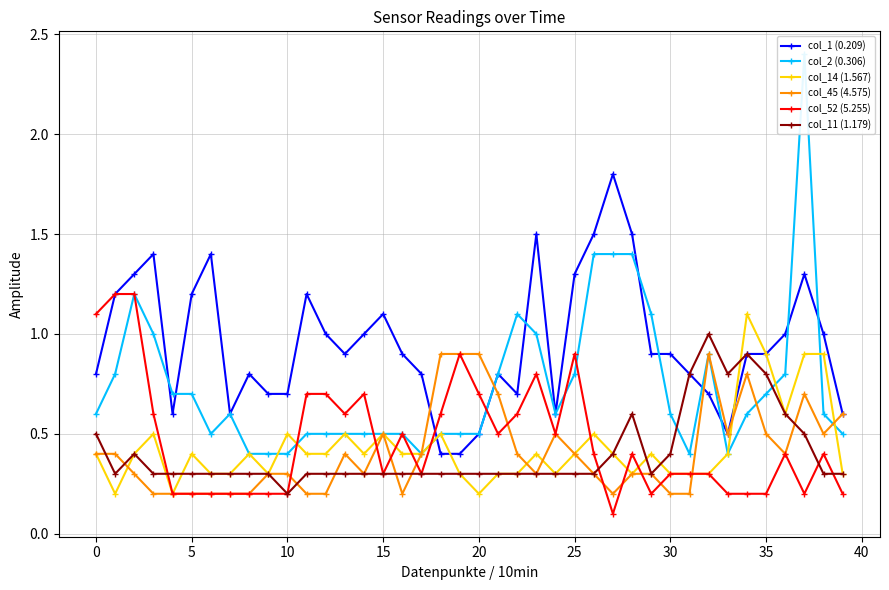

How many times do col_52 (5.255) and col_14 (1.567) cross each other?

8